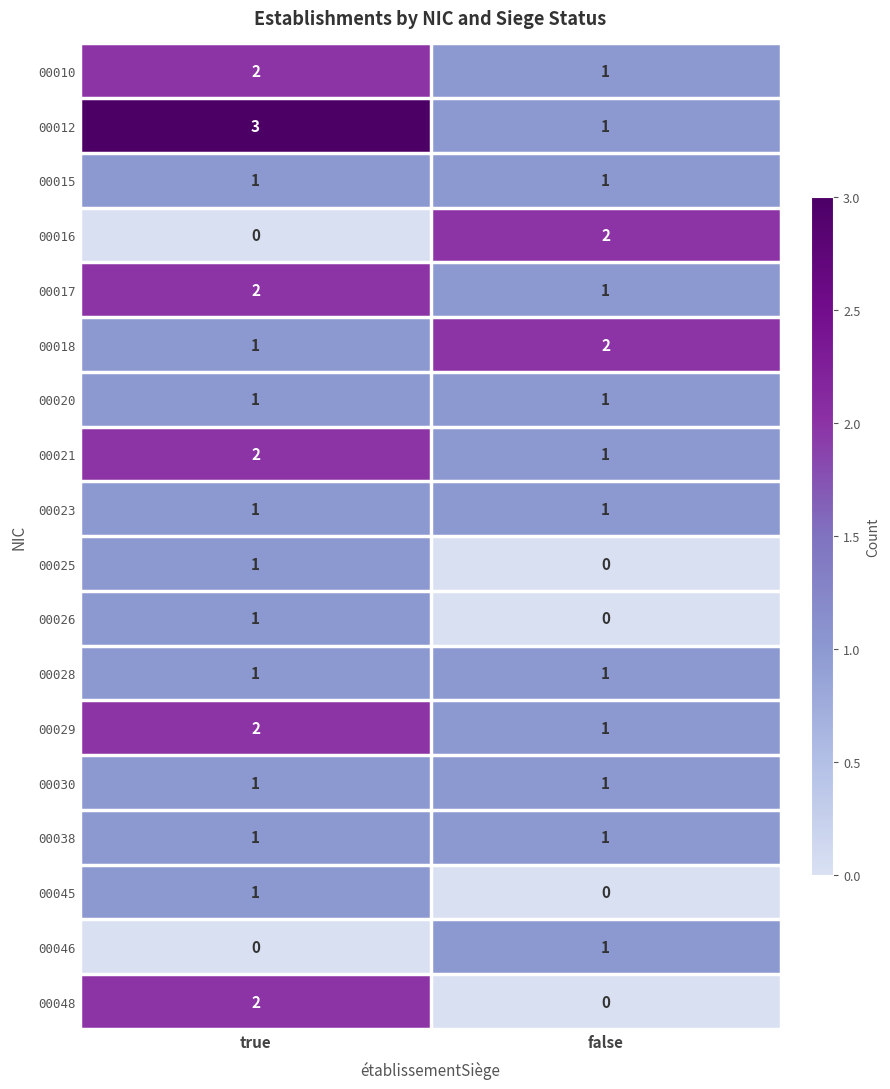

Is it true that 00012 equals 1 at true?

False